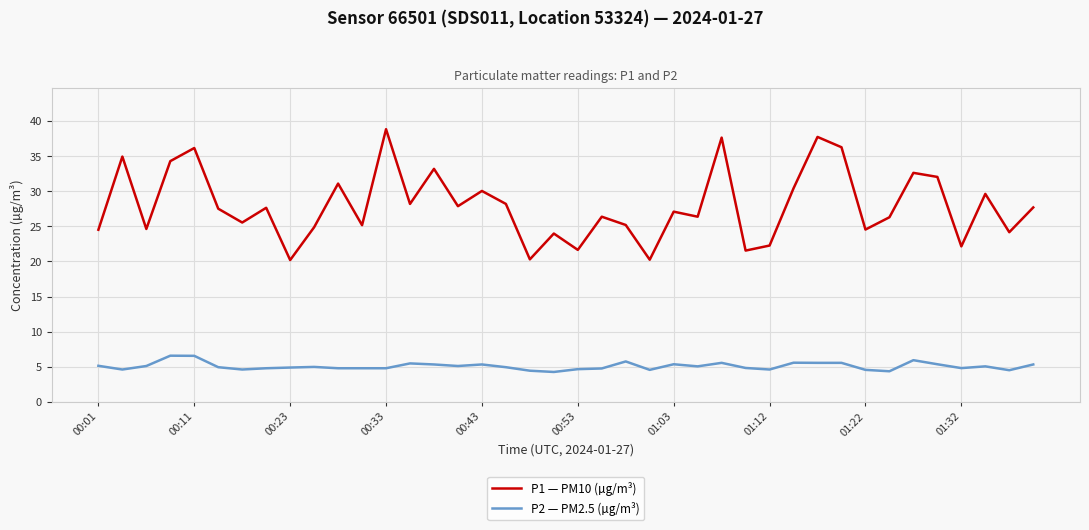

How many categories are shown in the chart?

40